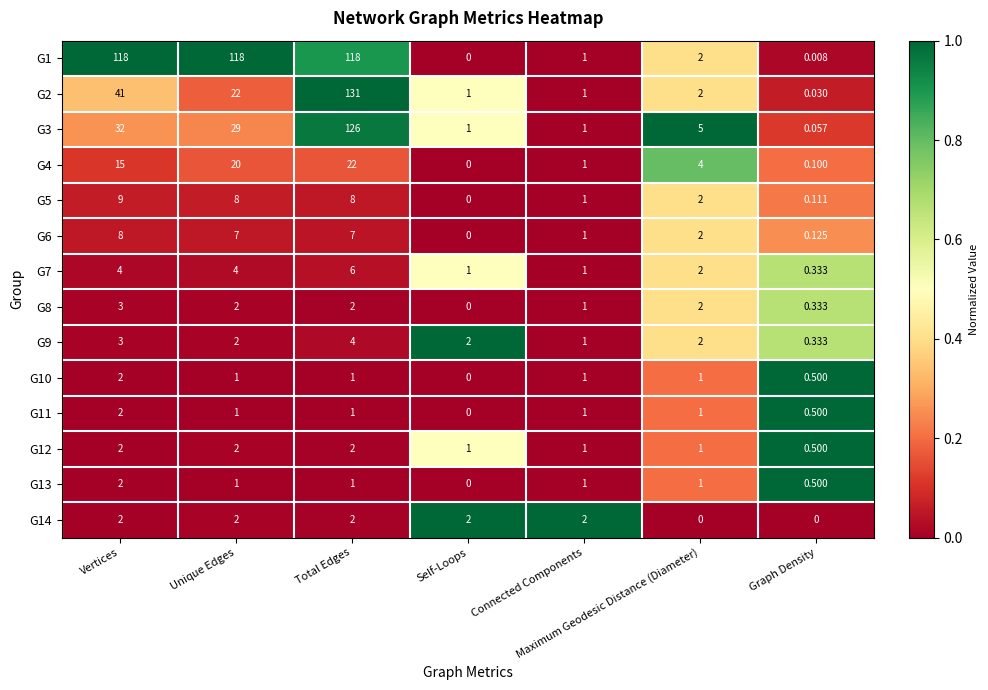

How many series are shown in this chart?

14